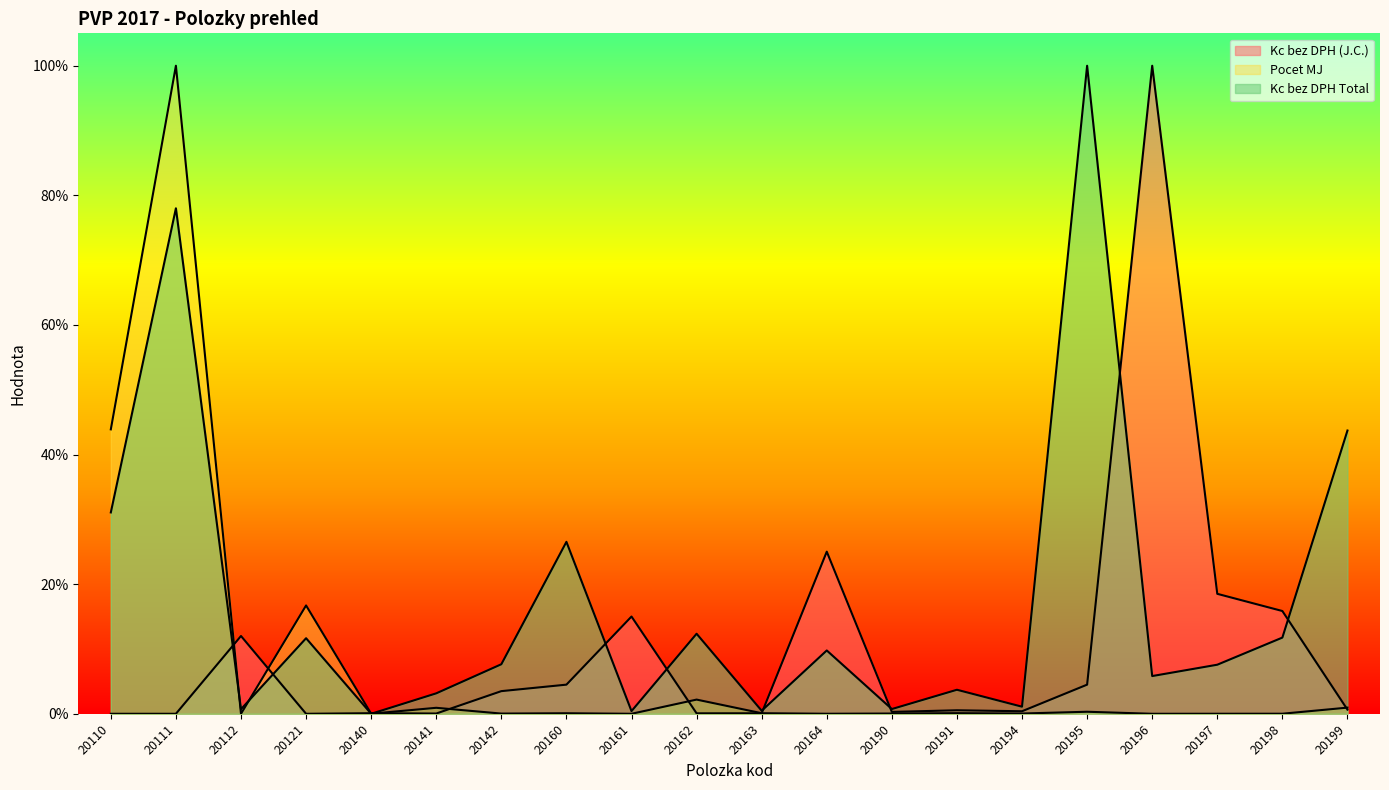

List the series in order of their peak value, lowest first.

Kc bez DPH (J.C.), Pocet MJ, Kc bez DPH Total